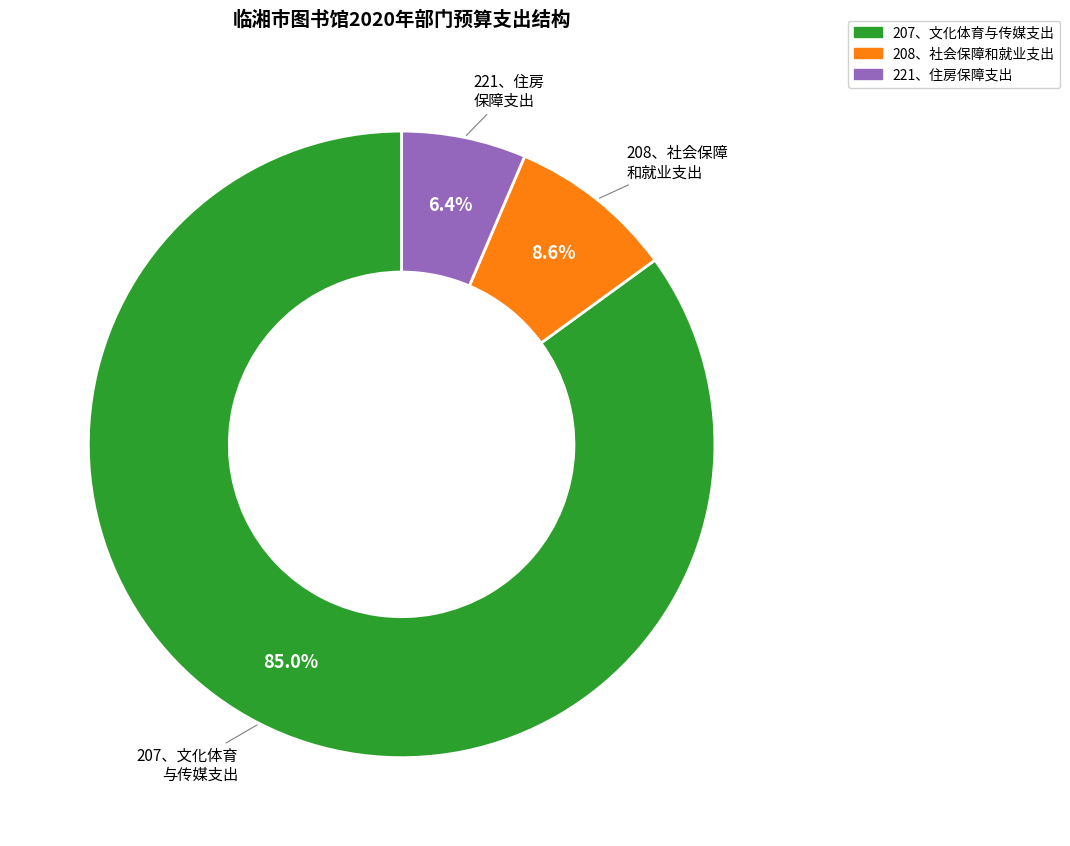

Is there a majority slice in this chart?

Yes